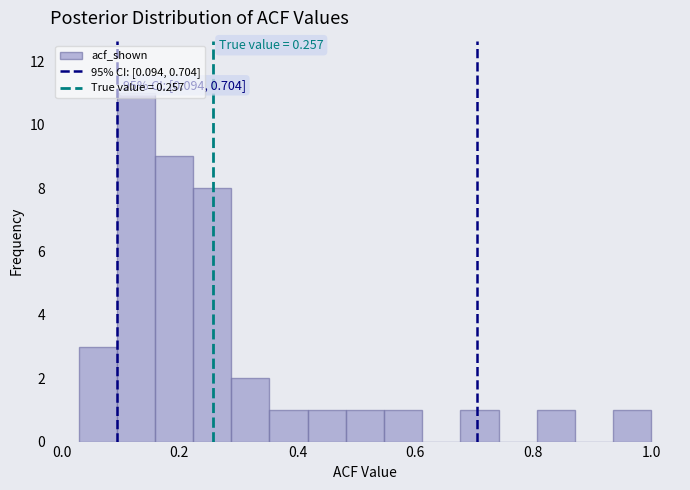

Around what value on the x-axis is the tallest bar? Give the approximate position of its centre, as read against the axis.

0.12